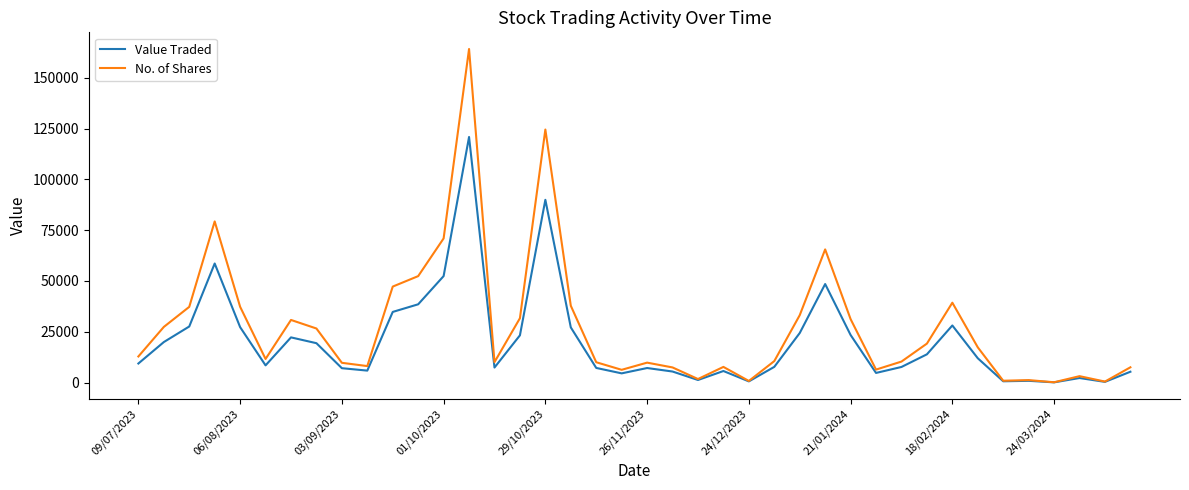

Rank the series by their average value, from highest to lowest.

No. of Shares, Value Traded